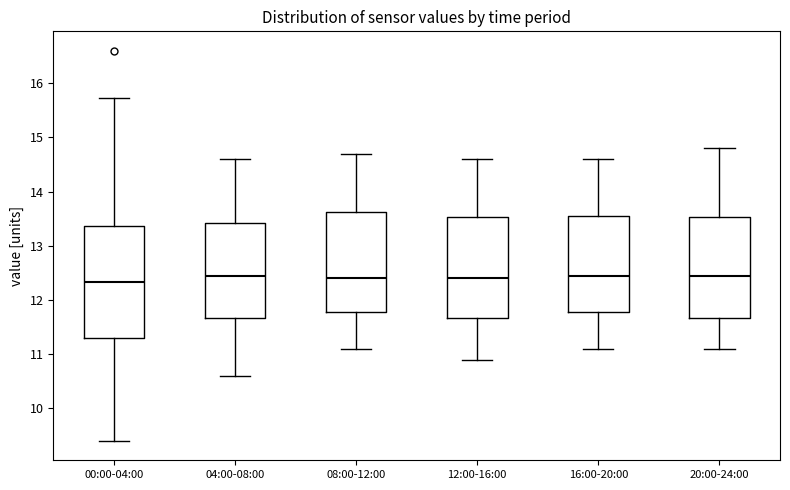

Comparing the boxes themselves (not the whiskers), which one is the tallest?

00:00-04:00